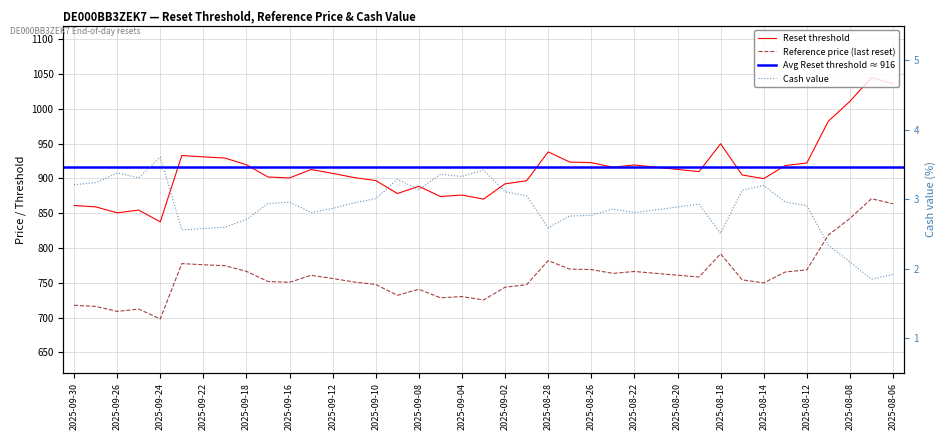

How many data points in Reset threshold are less than 909?

19